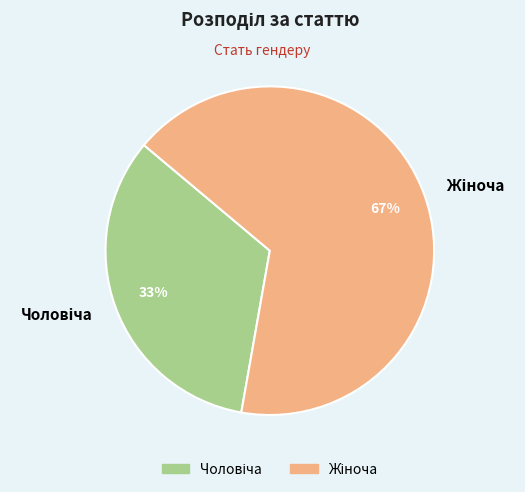

Is there any slice that represents more than half of the pie?

Yes